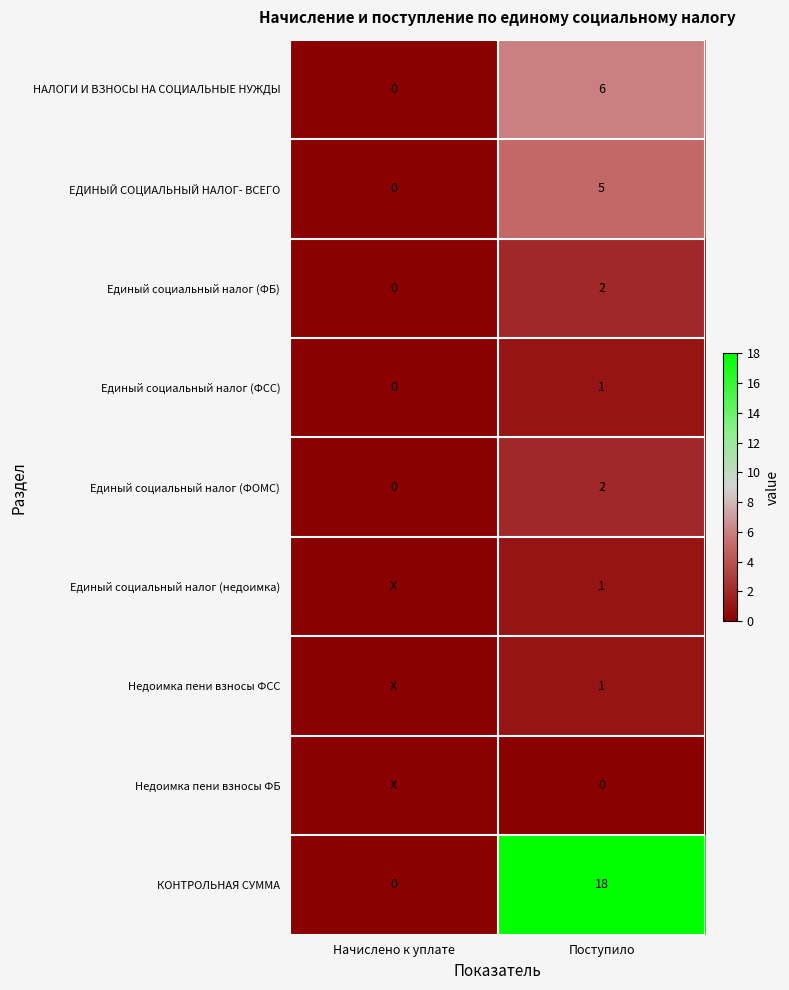

What is the difference between the highest and lowest values at Поступило?

18